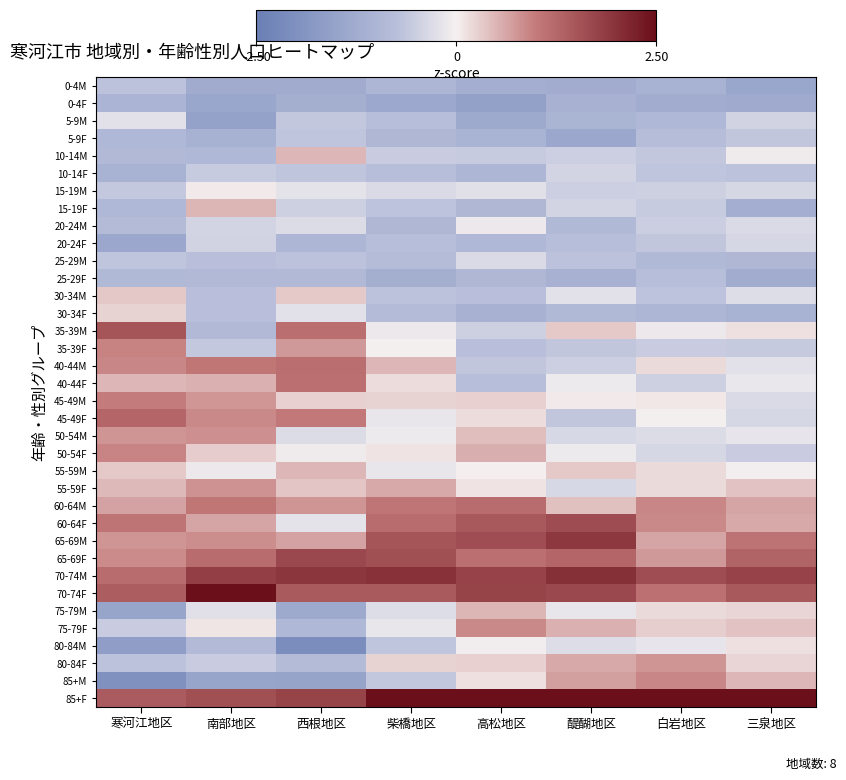

Reading right to left, what are all the values shown in this chart?

0-4M: 三泉地区=-1.4	白岩地区=-1.1	醍醐地区=-1.2	高松地区=-1.2	柴橋地区=-1.0	西根地区=-1.3	南部地区=-1.3	寒河江地区=-0.7
0-4F: 三泉地区=-1.3	白岩地区=-1.2	醍醐地区=-1.1	高松地区=-1.6	柴橋地区=-1.3	西根地区=-1.2	南部地区=-1.4	寒河江地区=-1.0
5-9M: 三泉地区=-0.4	白岩地区=-0.9	醍醐地区=-1.0	高松地区=-1.3	柴橋地区=-0.8	西根地区=-0.6	南部地区=-1.5	寒河江地区=-0.2
5-9F: 三泉地区=-0.6	白岩地区=-0.8	醍醐地区=-1.4	高松地区=-1.1	柴橋地区=-0.9	西根地区=-0.7	南部地区=-1.1	寒河江地区=-0.9
10-14M: 三泉地区=-0.1	白岩地区=-0.6	醍醐地区=-0.5	高松地区=-0.5	柴橋地区=-0.5	西根地区=0.5	南部地区=-0.9	寒河江地区=-0.9
10-14F: 三泉地区=-0.7	白岩地区=-0.7	醍醐地区=-0.4	高松地区=-1.0	柴橋地区=-0.8	西根地区=-0.7	南部地区=-0.6	寒河江地区=-1.1
15-19M: 三泉地区=-0.4	白岩地区=-0.5	醍醐地区=-0.5	高松地区=-0.2	柴橋地区=-0.3	西根地区=-0.2	南部地区=0.1	寒河江地区=-0.6
15-19F: 三泉地区=-1.2	白岩地区=-0.6	醍醐地区=-0.4	高松地区=-0.9	柴橋地区=-0.7	西根地区=-0.5	南部地区=0.5	寒河江地区=-0.9
20-24M: 三泉地区=-0.3	白岩地区=-0.5	醍醐地区=-0.9	高松地区=-0.1	柴橋地区=-0.9	西根地区=-0.3	南部地区=-0.4	寒河江地区=-0.8
20-24F: 三泉地区=-0.4	白岩地区=-0.6	醍醐地区=-0.8	高松地区=-0.9	柴橋地区=-0.8	西根地区=-1.0	南部地区=-0.4	寒河江地区=-1.4
25-29M: 三泉地区=-0.9	白岩地区=-0.9	醍醐地区=-0.7	高松地区=-0.3	柴橋地区=-0.8	西根地区=-0.7	南部地区=-0.7	寒河江地区=-0.7
25-29F: 三泉地区=-1.2	白岩地区=-0.8	醍醐地区=-1.1	高松地区=-0.9	柴橋地区=-1.2	西根地区=-0.9	南部地区=-0.9	寒河江地区=-0.9
30-34M: 三泉地区=-0.3	白岩地区=-0.7	醍醐地区=-0.2	高松地区=-0.7	柴橋地区=-0.7	西根地区=0.3	南部地区=-0.7	寒河江地区=0.3
30-34F: 三泉地区=-1.1	白岩地区=-1.0	醍醐地区=-0.9	高松地区=-1.1	柴橋地区=-0.8	西根地区=-0.2	南部地区=-0.7	寒河江地区=0.3
35-39M: 三泉地区=0.1	白岩地区=-0.1	醍醐地区=0.3	高松地区=-0.5	柴橋地区=-0.1	西根地区=1.2	南部地区=-0.9	寒河江地区=1.5
35-39F: 三泉地区=-0.6	白岩地区=-0.5	醍醐地区=-0.6	高松地区=-0.7	柴橋地区=-0.0	西根地区=0.7	南部地区=-0.6	寒河江地区=0.9
40-44M: 三泉地区=-0.2	白岩地区=0.2	醍醐地区=-0.5	高松地区=-0.6	柴橋地区=0.5	西根地区=1.2	南部地区=1.0	寒河江地区=0.9
40-44F: 三泉地区=-0.1	白岩地区=-0.5	醍醐地区=-0.1	高松地区=-0.8	柴橋地区=0.2	西根地区=1.1	南部地区=0.5	寒河江地区=0.5
45-49M: 三泉地区=-0.3	白岩地区=0.1	醍醐地区=0.1	高松地区=0.3	柴橋地区=0.2	西根地区=0.3	南部地区=0.8	寒河江地区=1.0
45-49F: 三泉地区=-0.4	白岩地区=-0.0	醍醐地区=-0.6	高松地区=0.2	柴橋地区=-0.1	西根地区=1.0	南部地区=0.9	寒河江地区=1.3
50-54M: 三泉地区=-0.2	白岩地区=-0.3	醍醐地区=-0.4	高松地区=0.4	柴橋地区=-0.1	西根地区=-0.3	南部地区=0.8	寒河江地区=0.8
50-54F: 三泉地区=-0.5	白岩地区=-0.4	醍醐地区=-0.1	高松地区=0.6	柴橋地区=0.1	西根地区=-0.1	南部地区=0.3	寒河江地区=0.9
55-59M: 三泉地区=-0.0	白岩地区=0.2	醍醐地区=0.3	高松地区=0.0	柴橋地区=-0.1	西根地区=0.5	南部地区=-0.1	寒河江地区=0.3
55-59F: 三泉地区=0.4	白岩地区=0.2	醍醐地区=-0.4	高松地区=0.1	柴橋地区=0.6	西根地区=0.4	南部地区=0.8	寒河江地区=0.5
60-64M: 三泉地区=0.6	白岩地区=0.9	醍醐地区=0.4	高松地区=1.2	柴橋地区=1.1	西根地区=0.8	南部地区=1.0	寒河江地区=0.7
60-64F: 三泉地区=0.6	白岩地区=0.9	醍醐地区=1.6	高松地区=1.5	柴橋地区=1.2	西根地区=-0.2	南部地区=0.6	寒河江地区=1.1
65-69M: 三泉地区=1.1	白岩地区=0.6	醍醐地区=1.9	高松地区=1.6	柴橋地区=1.5	西根地区=0.7	南部地区=0.8	寒河江地区=0.8
65-69F: 三泉地区=1.3	白岩地区=0.7	醍醐地区=1.3	高松地区=1.2	柴橋地区=1.6	西根地区=1.7	南部地区=1.2	寒河江地区=0.9
70-74M: 三泉地区=1.8	白岩地区=1.6	醍醐地区=2.0	高松地区=1.8	柴橋地区=2.0	西根地区=1.9	南部地区=1.8	寒河江地区=1.2
70-74F: 三泉地区=1.5	白岩地区=1.1	醍醐地区=1.7	高松地区=1.7	柴橋地区=1.4	西根地区=1.4	南部地区=2.6	寒河江地区=1.4
75-79M: 三泉地区=0.2	白岩地区=0.2	醍醐地区=-0.1	高松地区=0.5	柴橋地区=-0.3	西根地区=-1.3	南部地区=-0.3	寒河江地区=-1.5
75-79F: 三泉地区=0.4	白岩地区=0.3	醍醐地区=0.5	高松地区=0.9	柴橋地区=-0.1	西根地区=-0.9	南部地区=0.1	寒河江地区=-0.5
80-84M: 三泉地区=0.1	白岩地区=-0.2	醍醐地区=-0.3	高松地区=-0.1	柴橋地区=-0.7	西根地区=-2.1	南部地区=-0.9	寒河江地区=-1.6
80-84F: 三泉地区=0.2	白岩地区=0.8	醍醐地区=0.6	高松地区=0.3	柴橋地区=0.2	西根地区=-0.8	南部地区=-0.5	寒河江地区=-0.7
85+M: 三泉地区=0.5	白岩地区=0.9	醍醐地区=0.7	高松地区=0.1	柴橋地区=-0.6	西根地区=-1.5	南部地区=-1.5	寒河江地区=-2.0
85+F: 三泉地区=3.9	白岩地区=4.3	醍醐地区=2.8	高松地区=2.5	柴橋地区=3.2	西根地区=1.8	南部地区=1.6	寒河江地区=1.4